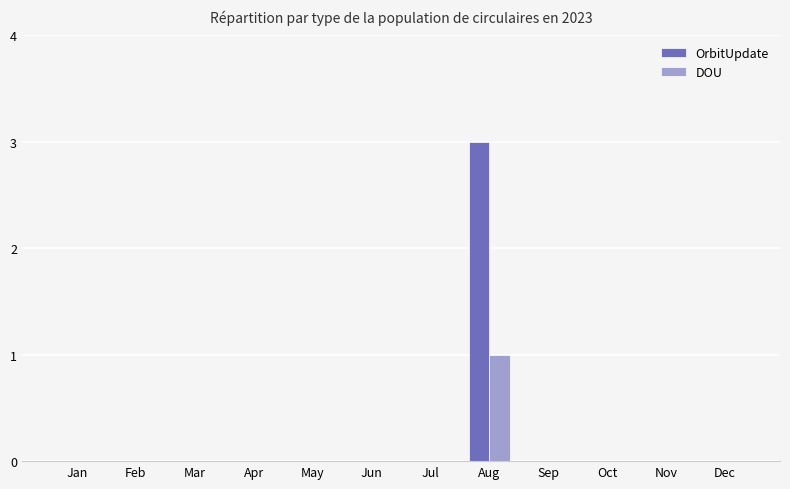

Is it true that DOU equals 0 at Apr?

True